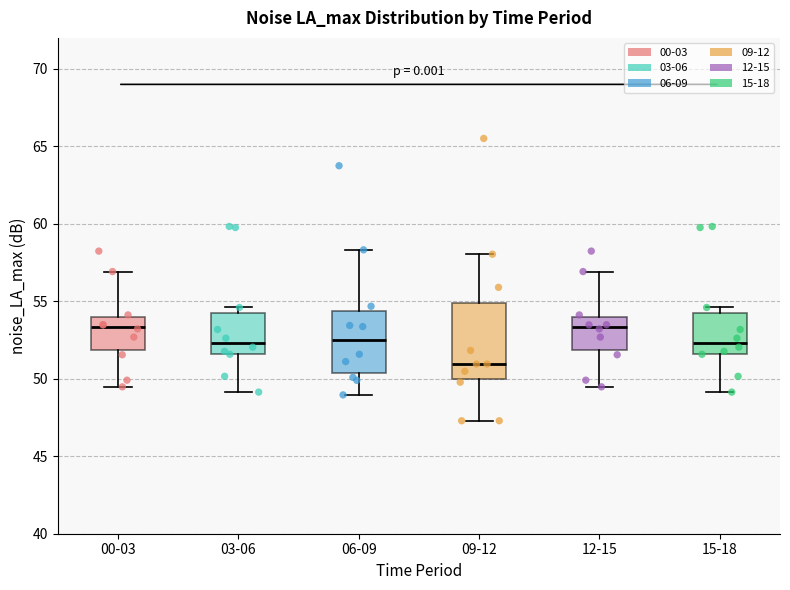

Reading left to right, read every box against the y-axis: the position of its median line, the range the box covers, and the ends of its whiskers. The values are not printed on the chart, so give them approximately, as read against the axis.

00-03: median 53.5, box 52.0 to 54.0, whiskers 49.5 to 57.0
03-06: median 52.5, box 51.5 to 54.0, whiskers 49.0 to 54.5
06-09: median 52.5, box 50.5 to 54.5, whiskers 49.0 to 58.5
09-12: median 51.0, box 50.0 to 55.0, whiskers 47.5 to 58.0
12-15: median 53.5, box 52.0 to 54.0, whiskers 49.5 to 57.0
15-18: median 52.5, box 51.5 to 54.0, whiskers 49.0 to 54.5